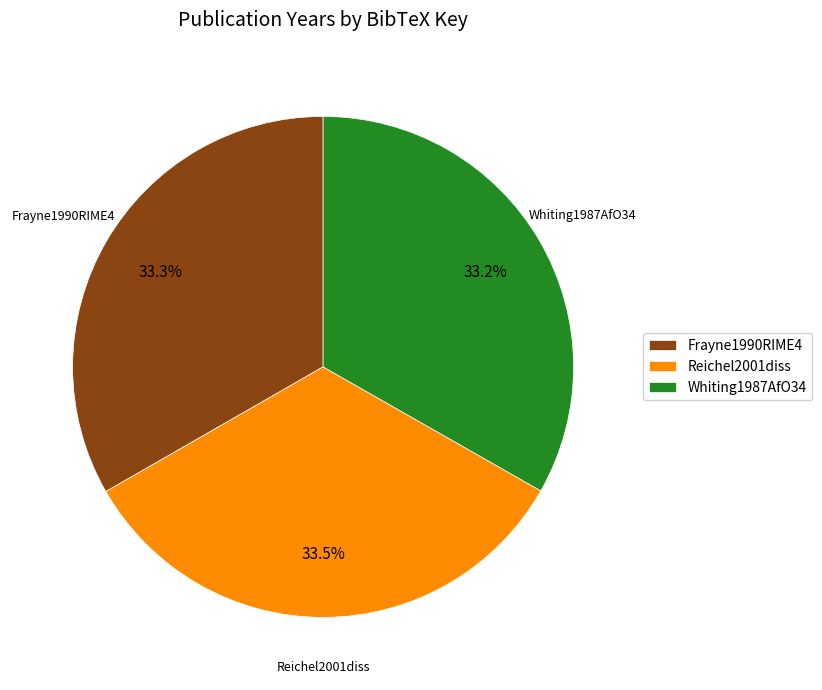

Approximately how many times larger is the value at Frayne1990RIME4 compared to Whiting1987AfO34?

1.0